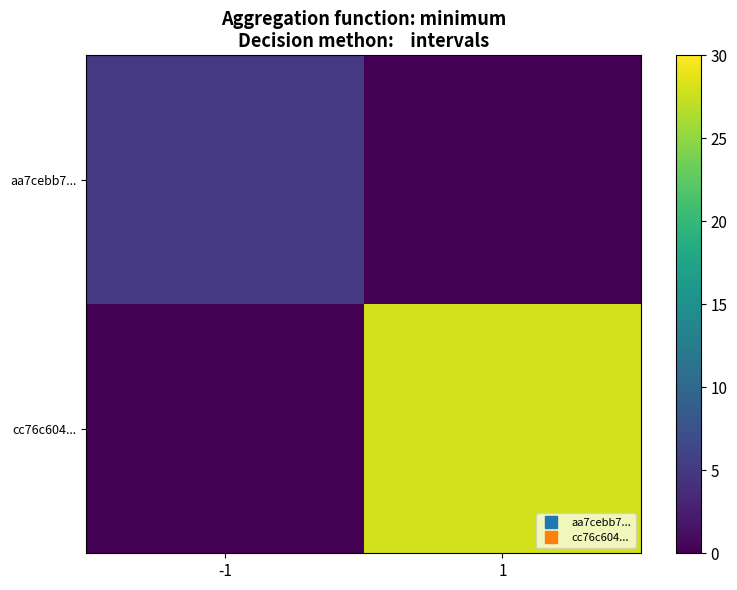

Rank the series by their average value, from lowest to highest.

aa7cebb7..., cc76c604...